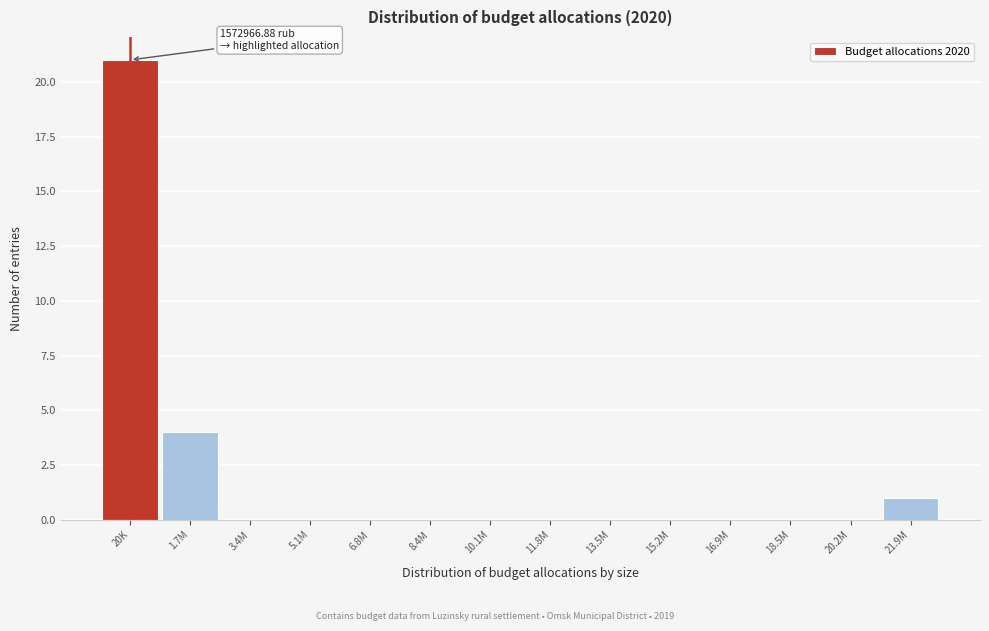

Reading left to right, transcribe all the data shown in this chart.

20K=21	1.7M=4	3.4M=0	5.1M=0	6.8M=0	8.4M=0	10.1M=0	11.8M=0	13.5M=0	15.2M=0	16.9M=0	18.5M=0	20.2M=0	21.9M=1